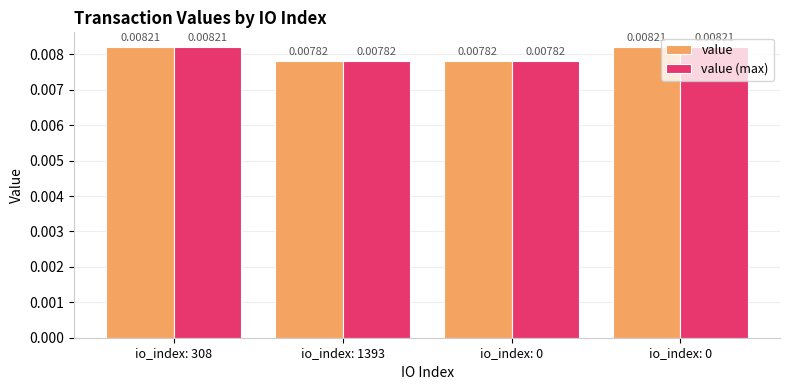

Rank the categories by value (max) value from highest to lowest.

io_index: 308, io_index: 0, io_index: 1393, io_index: 0